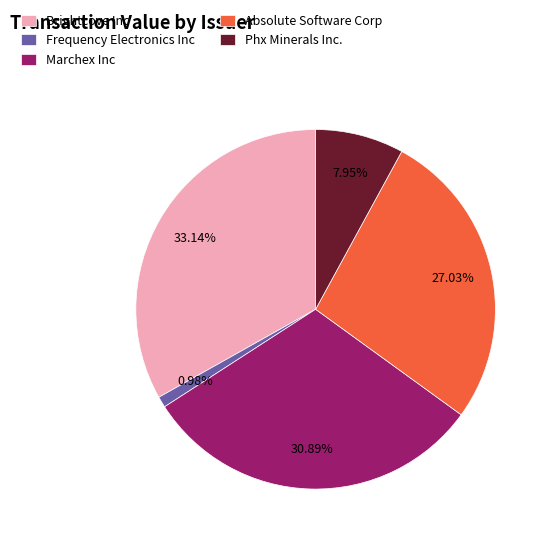

To the nearest percent, what portion does Brightcove Inc represent?

33%